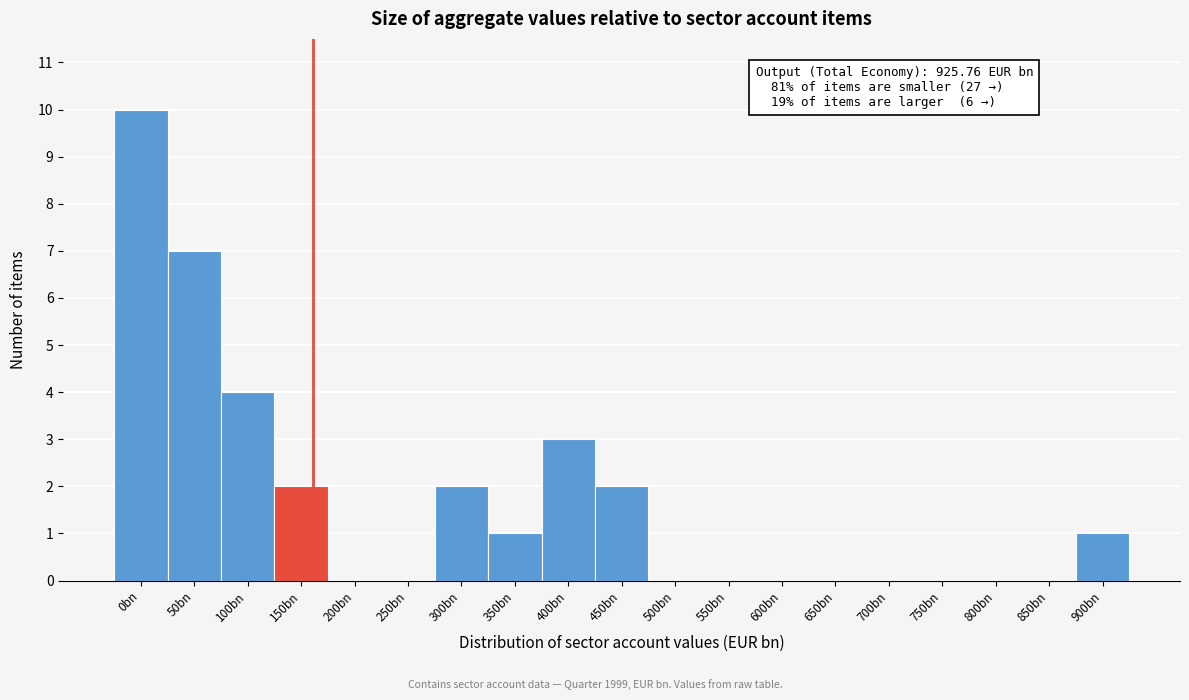

Reading left to right, extract all data points from this chart.

0bn=10	50bn=7	100bn=4	150bn=2	200bn=0	250bn=0	300bn=2	350bn=1	400bn=3	450bn=2	500bn=0	550bn=0	600bn=0	650bn=0	700bn=0	750bn=0	800bn=0	850bn=0	900bn=1